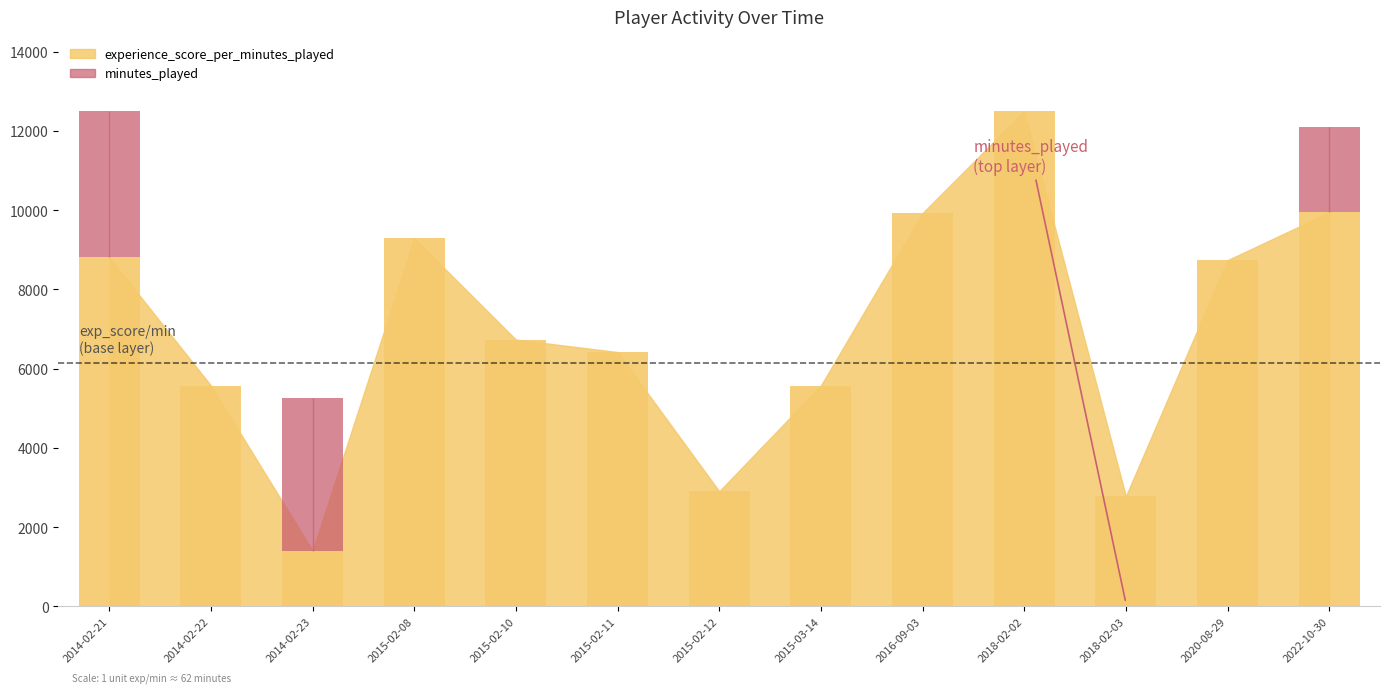

What is the label of the 13th bar from the left?

2022-10-30